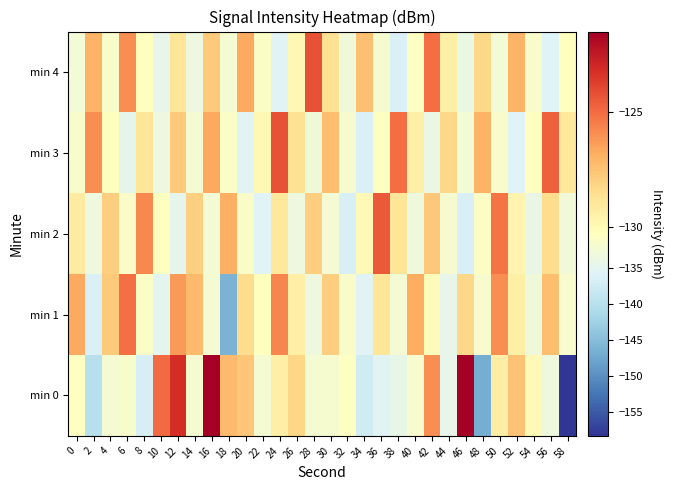

Rank the series at 30 from lowest to highest value.

min 2, min 0, min 4, min 1, min 3